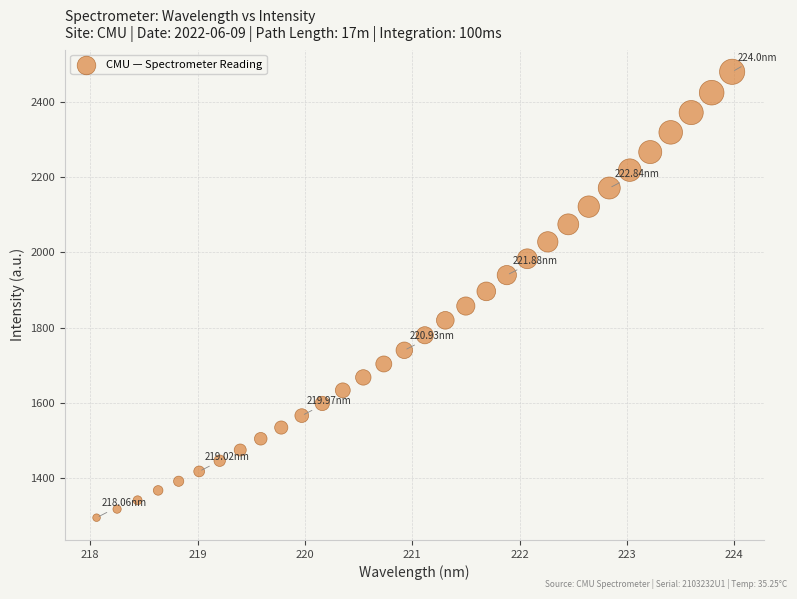

What is the range of Y values (max minus min)?

1185.0